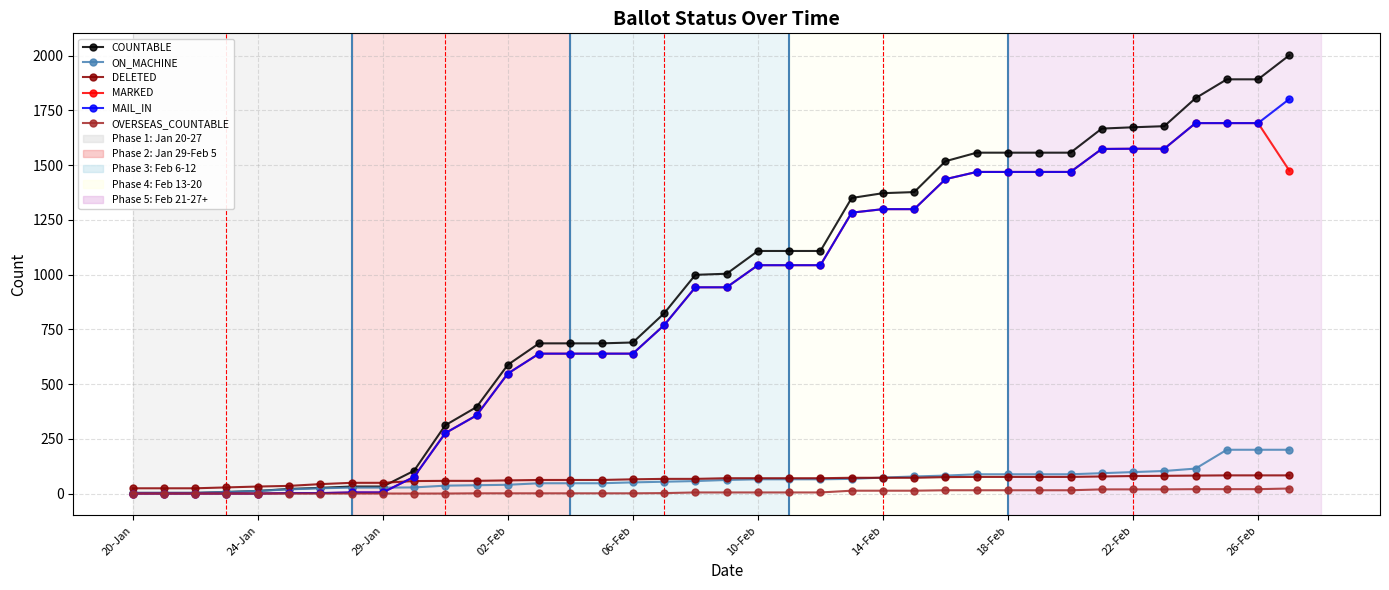

Which series has the widest spread of values?

COUNTABLE